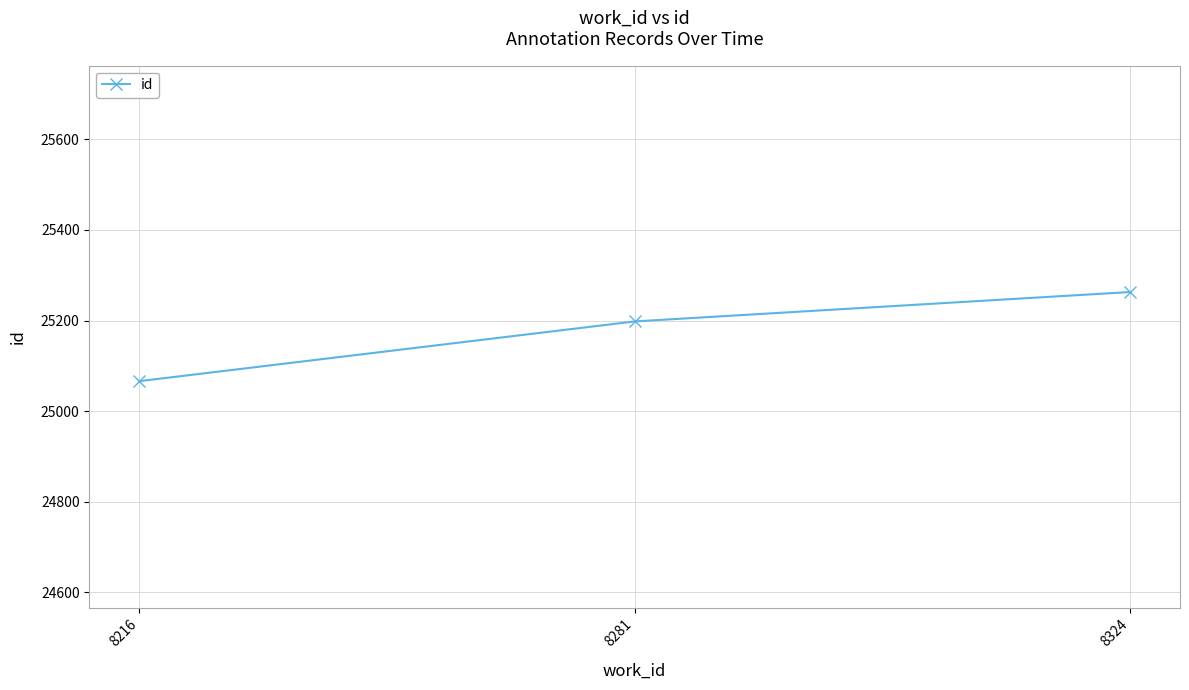

Does the chart display data point markers on the line(s)?

Yes